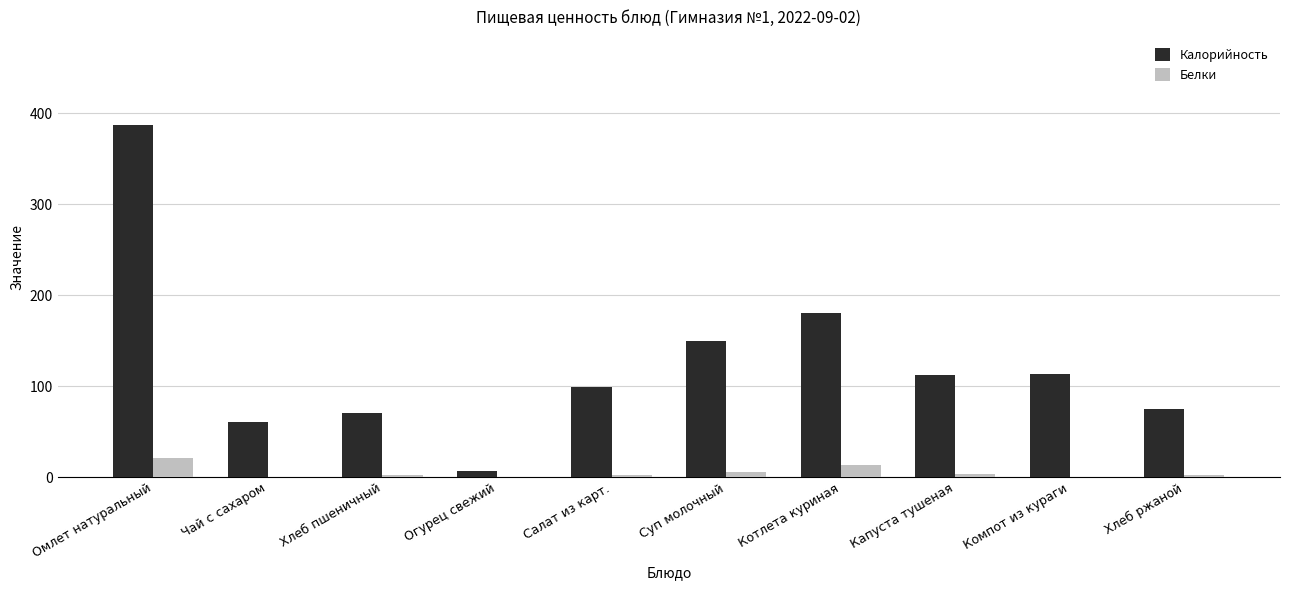

What is the approximate value of Калорийность at Чай с сахаром?

60.0